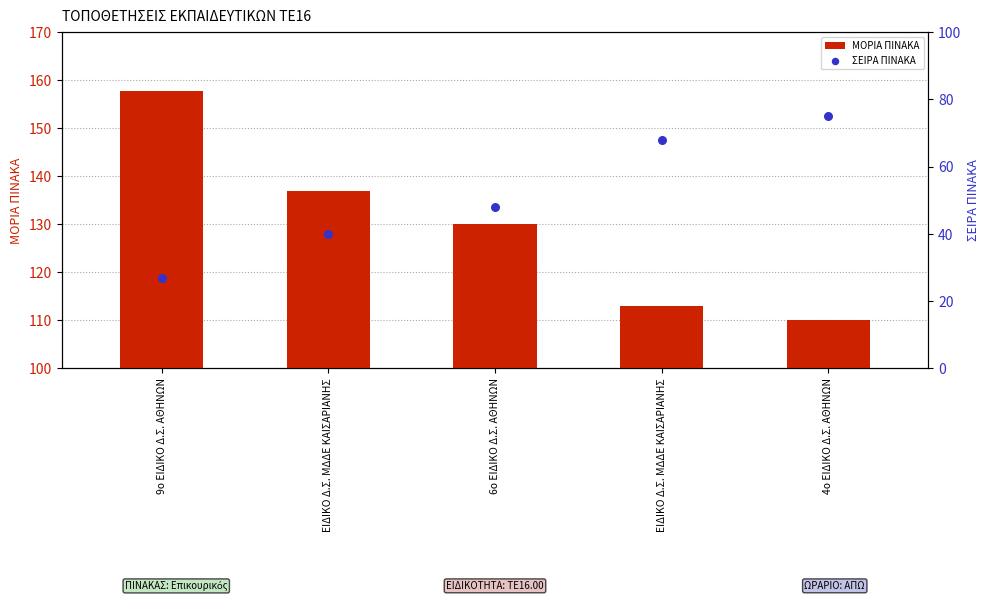

What is the total value across all series at 4ο ΕΙΔΙΚΟ Δ.Σ. ΑΘΗΝΩΝ?

185.0